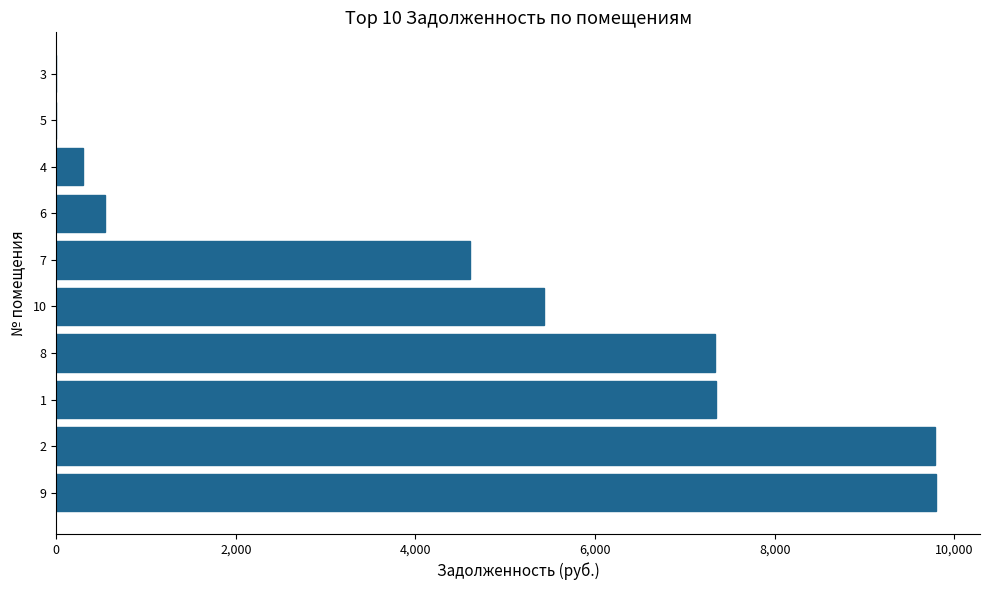

How many series are shown in this chart?

1